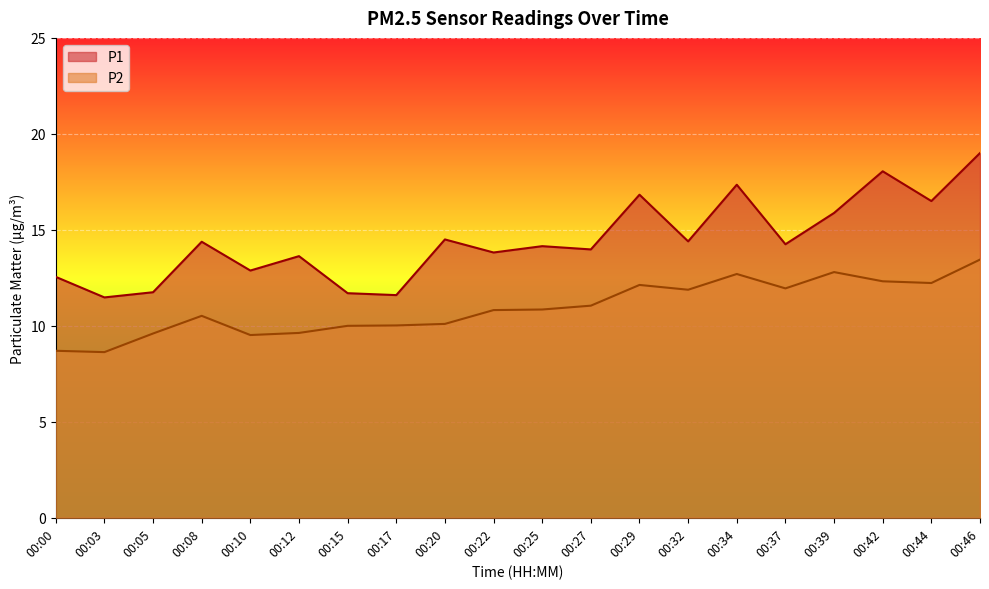

What is the value of the P2 point at the 19th from the left?

12.2